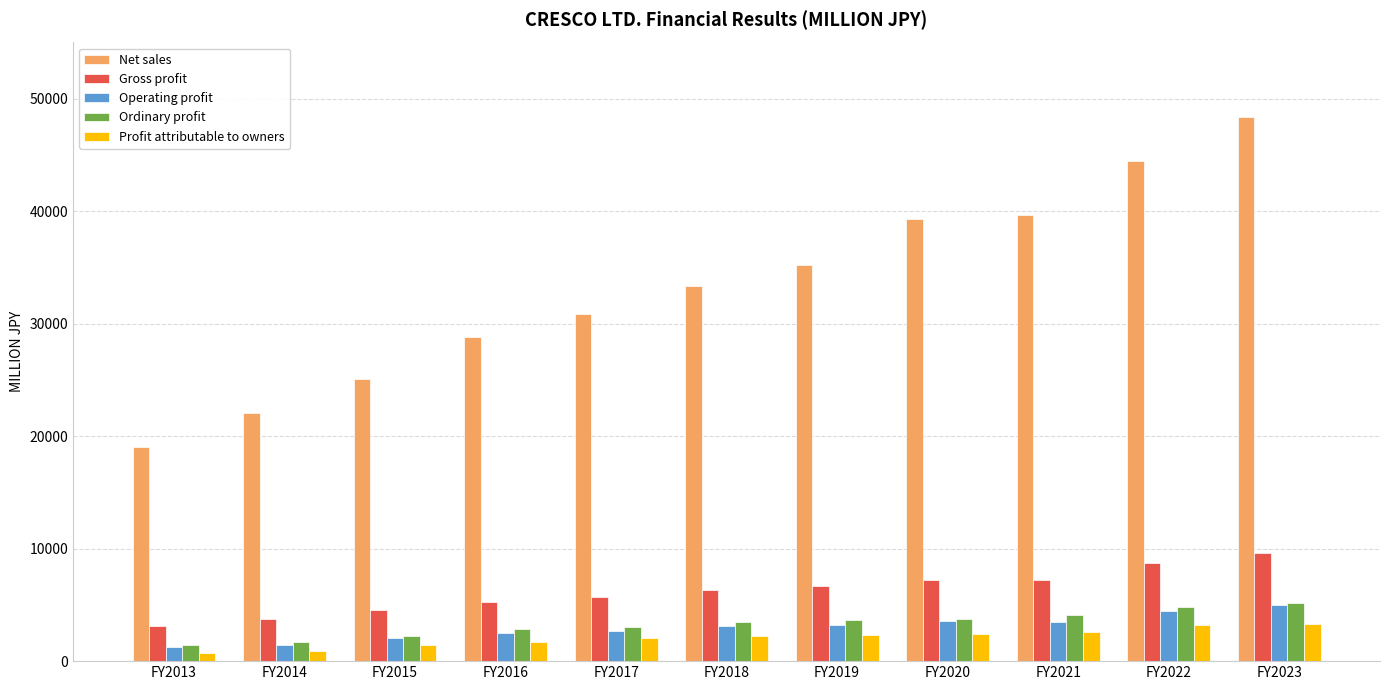

Is it true that Net sales equals 39337 at FY2020?

True